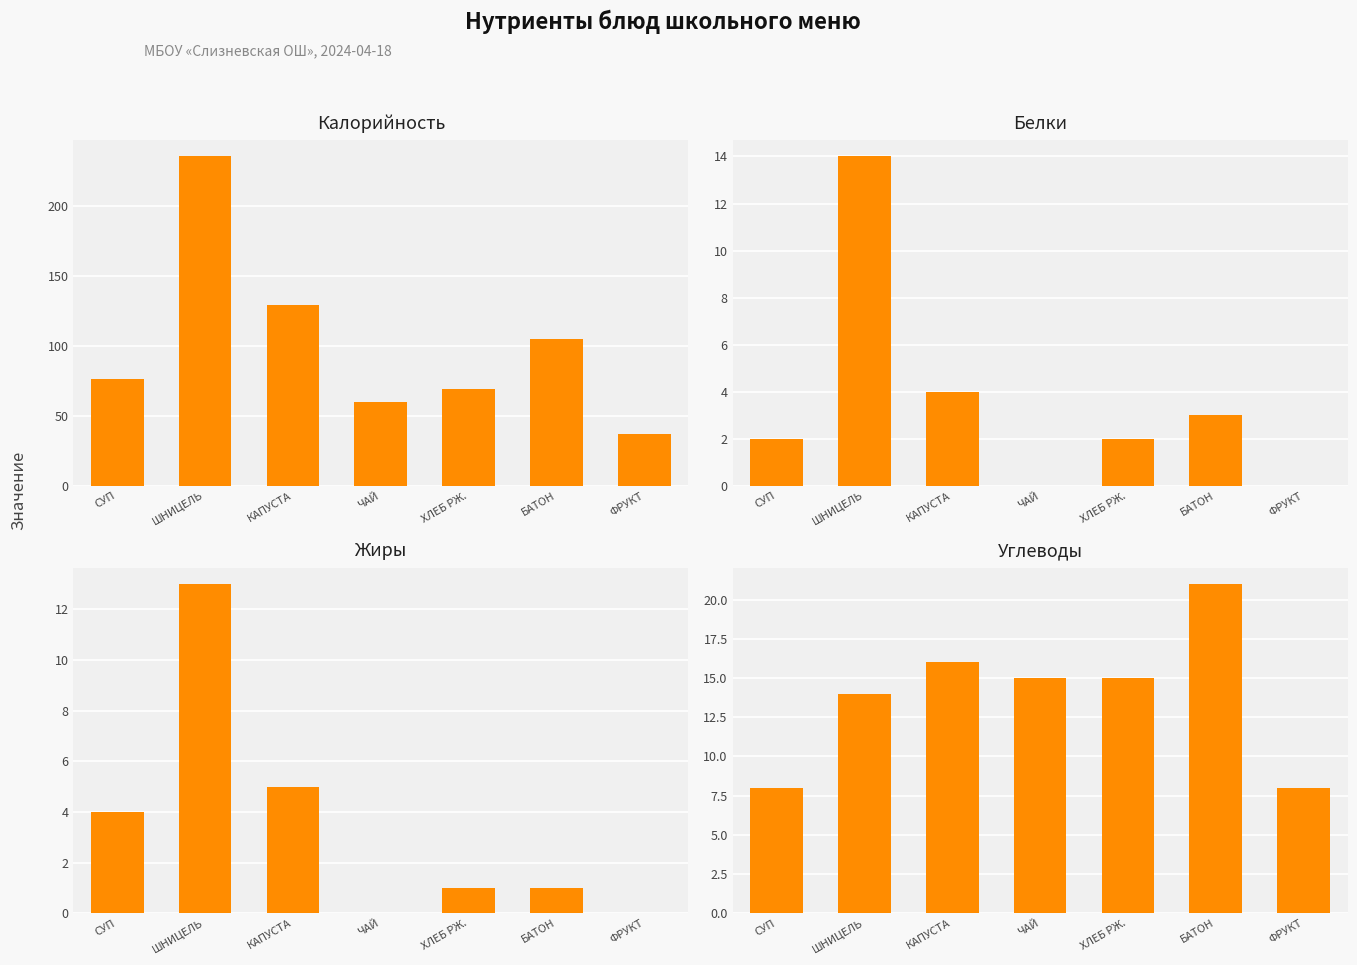

Reading right to left, list all the values displayed in this chart.

Калорийность: 37	105	69	60	129	235	76
Белки: 0	3	2	0	4	14	2
Жиры: 0	1	1	0	5	13	4
Углеводы: 8	21	15	15	16	14	8